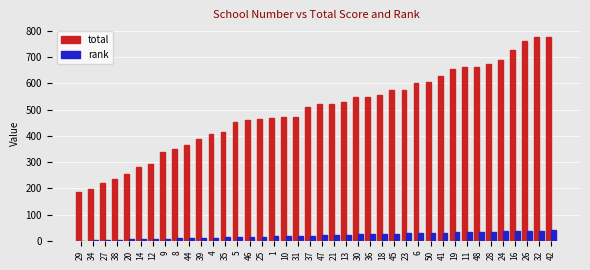

What are all the series names shown in the legend?

total, rank